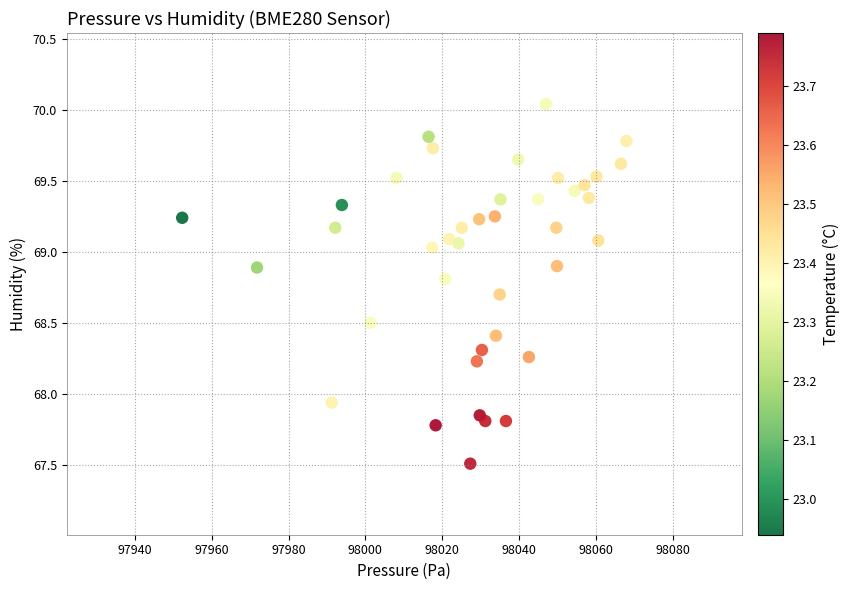

What is the range of Y values (max minus min)?

2.5